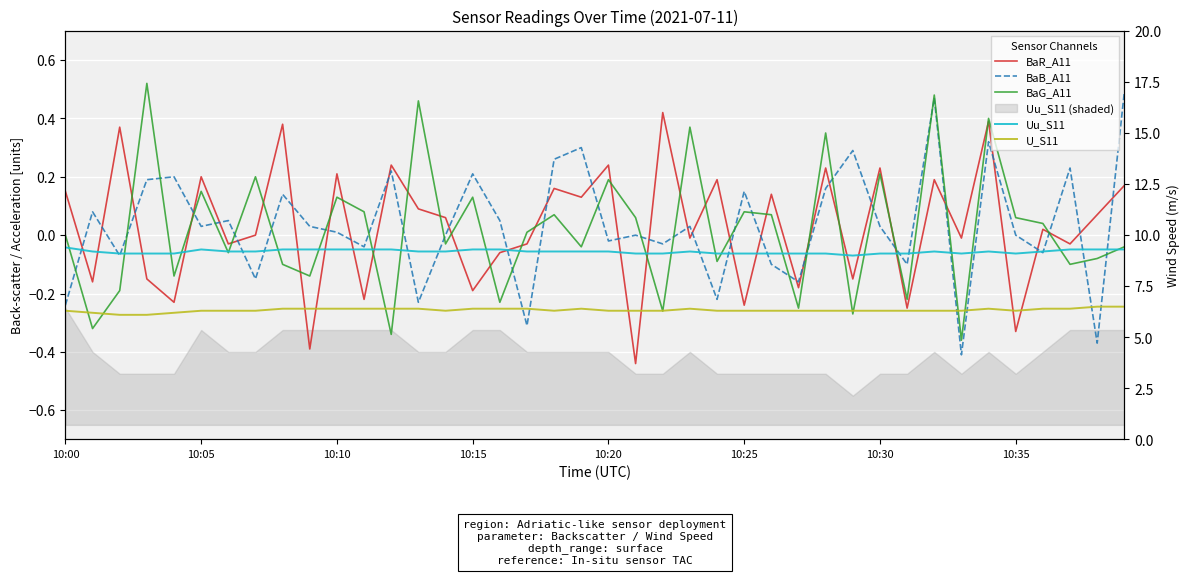

Is it true that BaR_A11 equals 0.3 at 32?

False